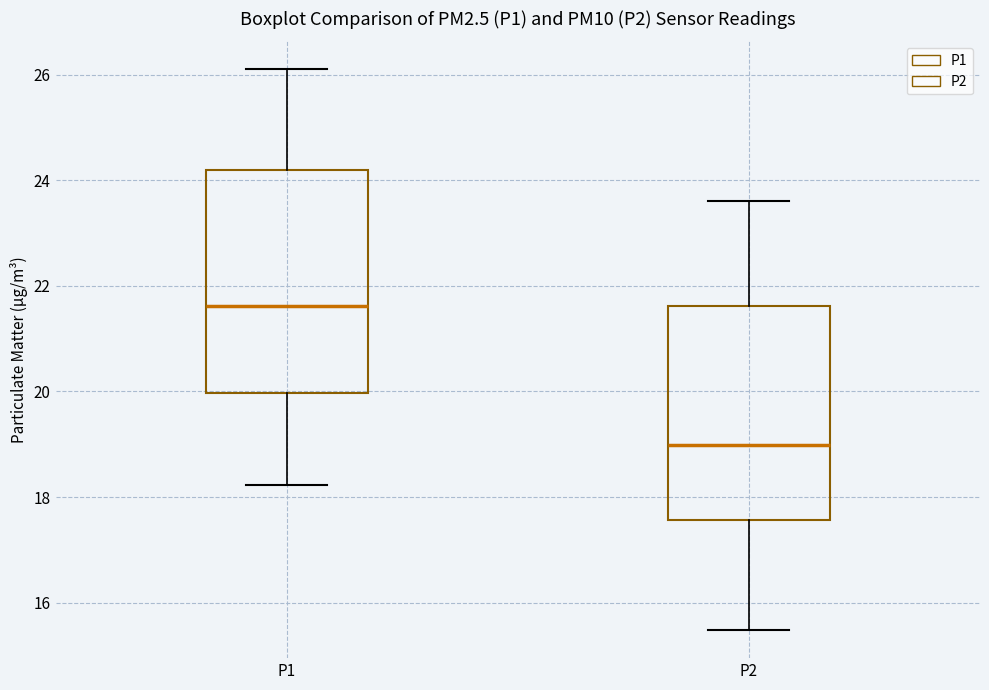

Which box has the lowest median line?

P2